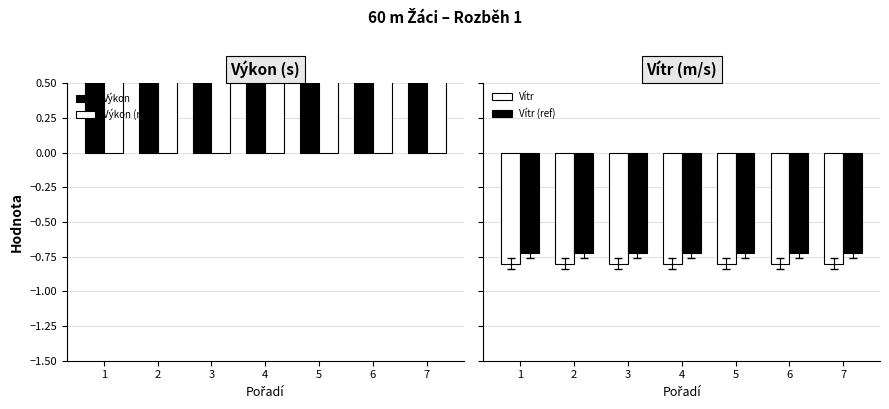

What is the difference between the highest and lowest values at 7?

10.8